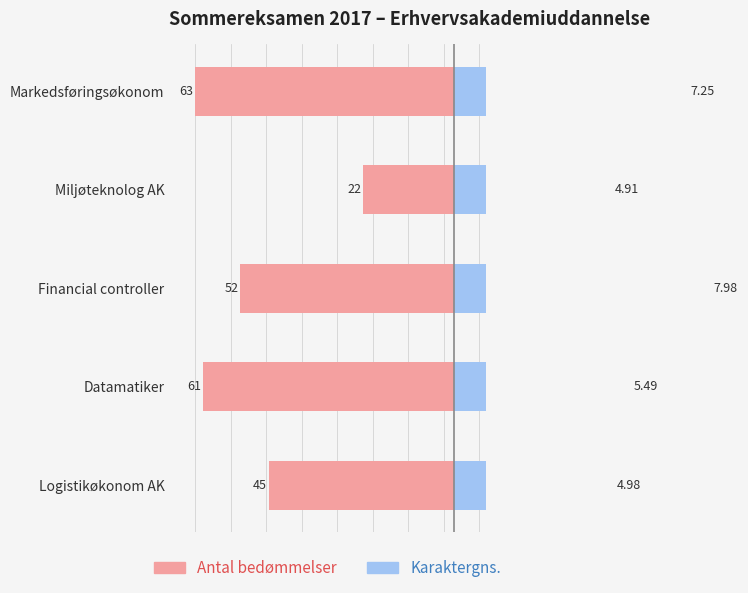

At how many categories does at least one series exceed -210?

5